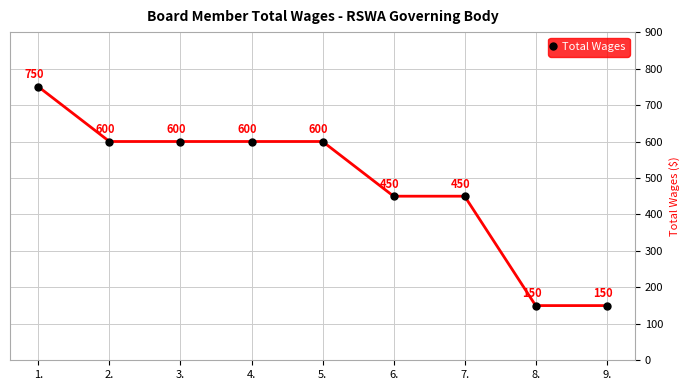

Between 8. and 5., which is larger?

5.